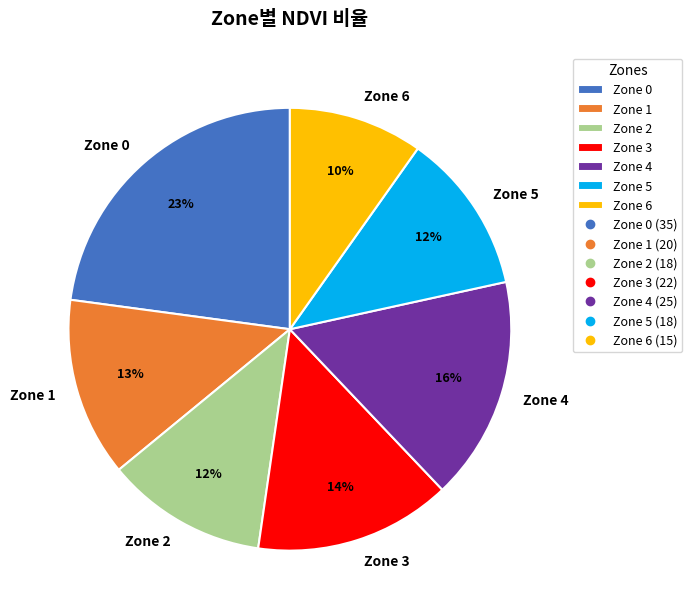

Between Zone 0 and Zone 6, which is larger?

Zone 0